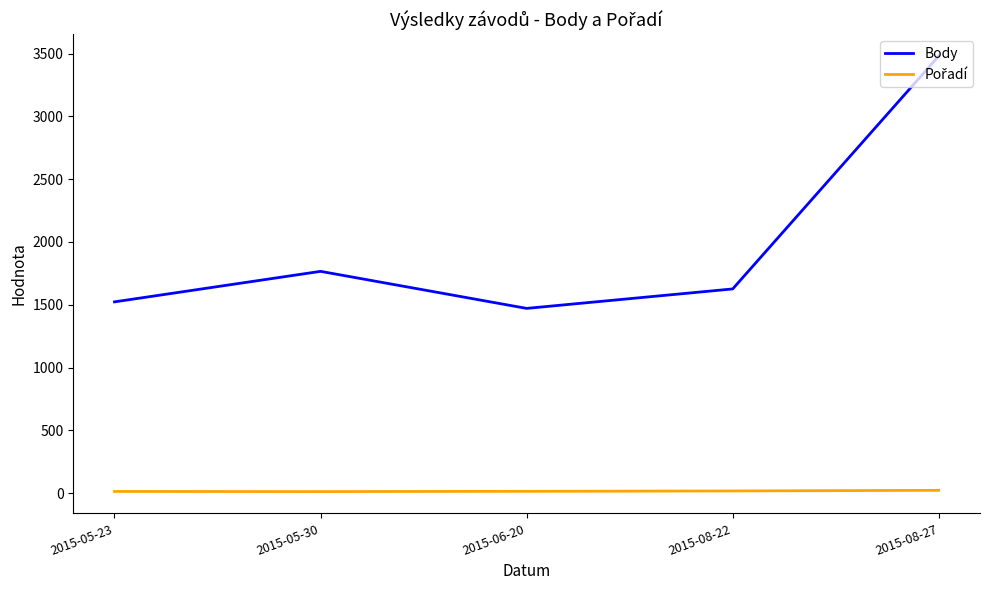

What is the difference between the highest and lowest values at 2015-08-27?

3459